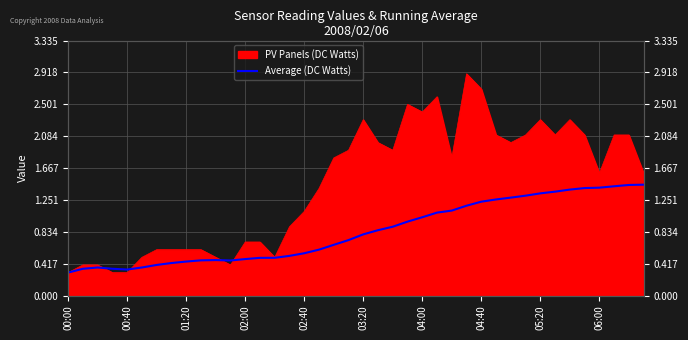

At which category does the data reach its first local peak?

01:20